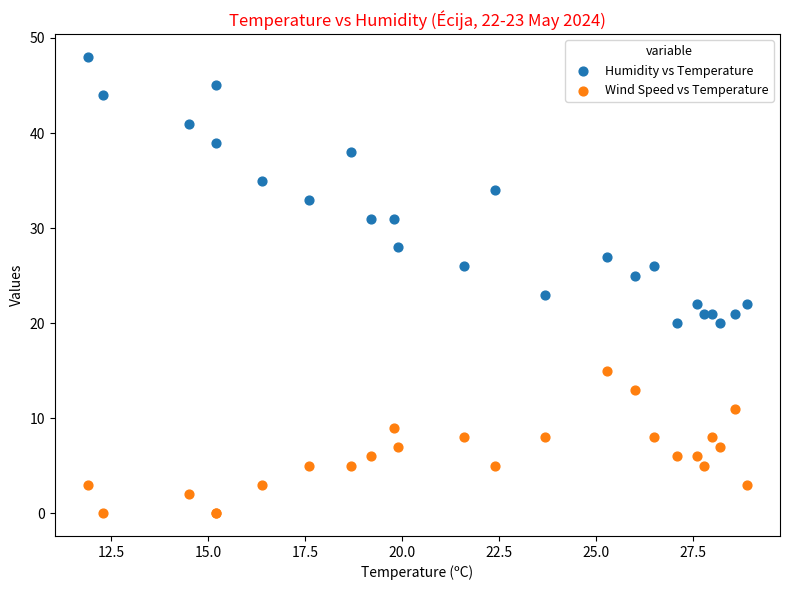

Which series has the largest Y range (max minus min)?

Humidity vs Temperature